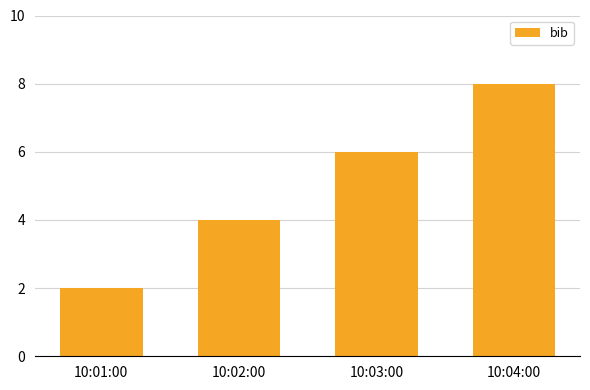

How many data points does each series have?

4